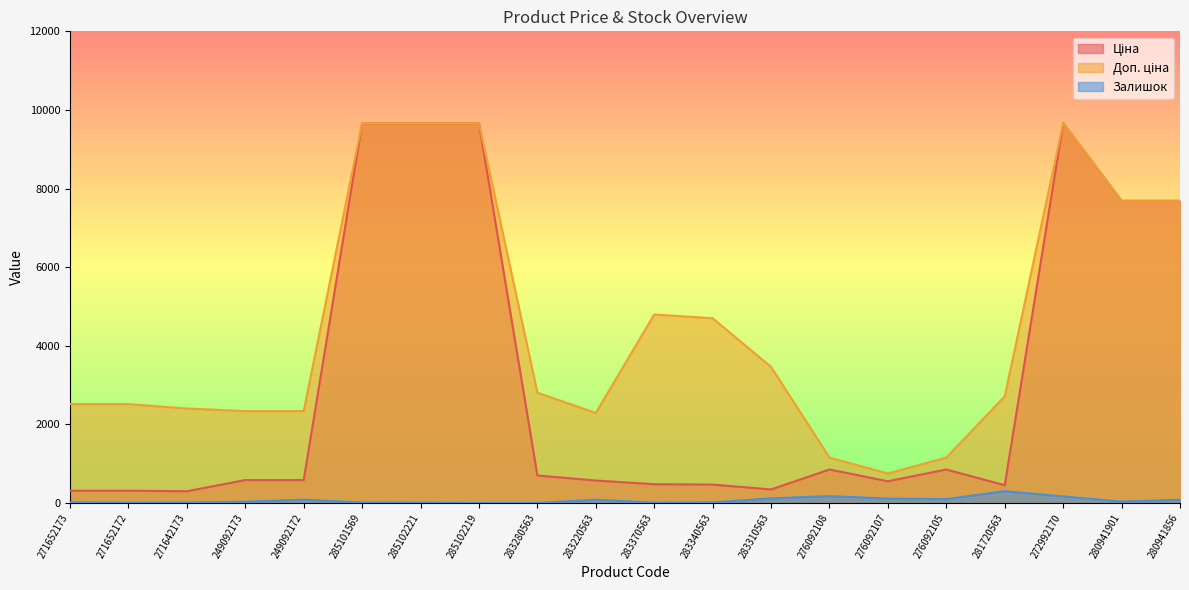

Which has a higher value, 271652173 or 271652172?

271652173